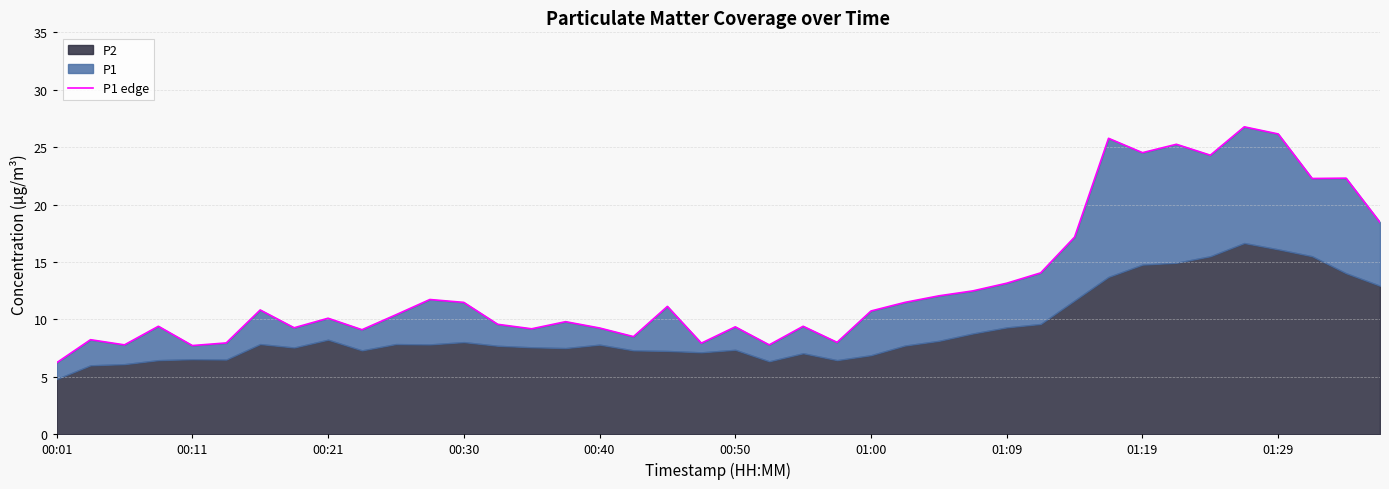

How many lines are shown in the chart?

1